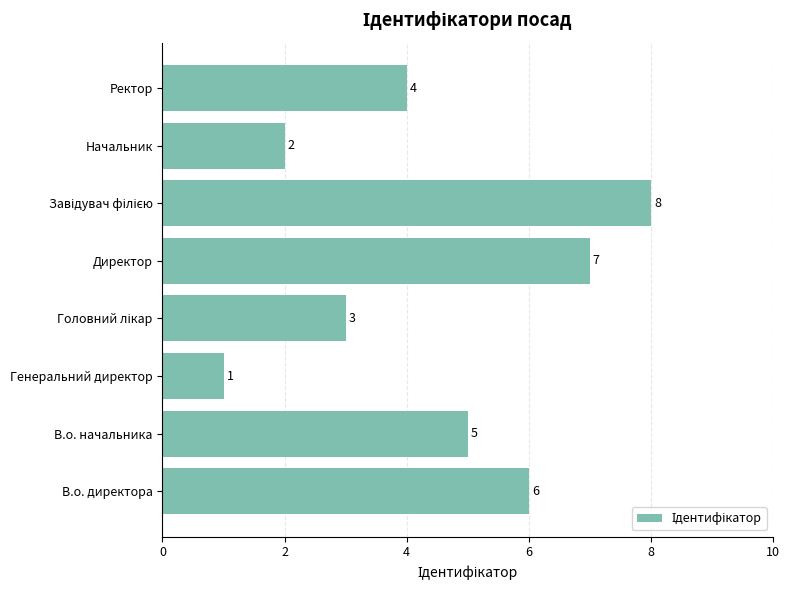

What is the maximum value shown in the chart?

8